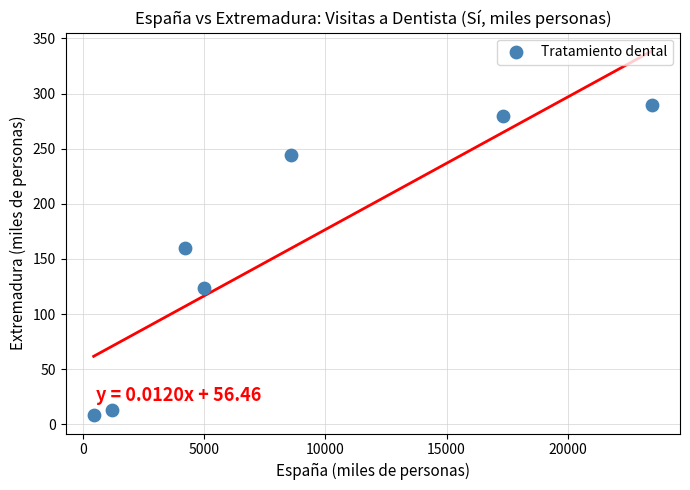

What Y value in the scatter plot is closest to 149?

160.0